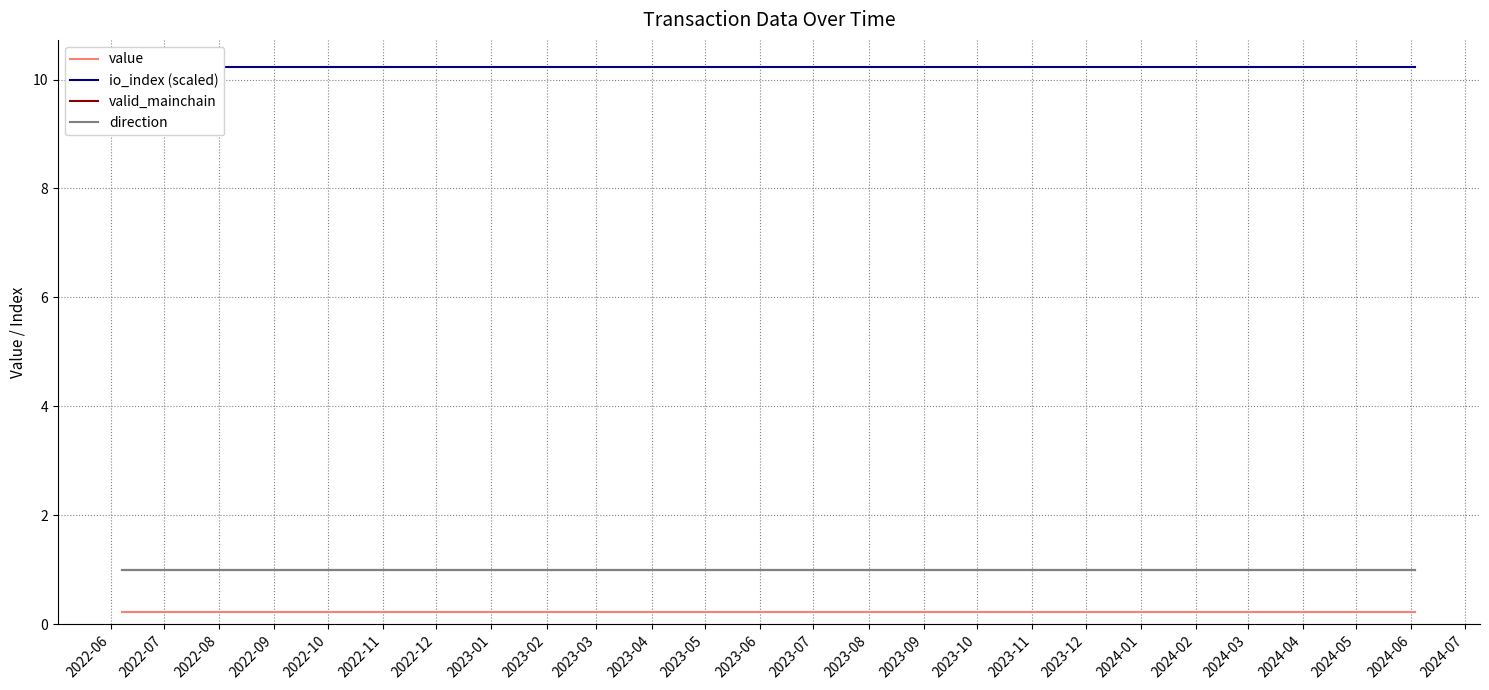

Which series changed the most between 2023-01 and 2023-08?

value